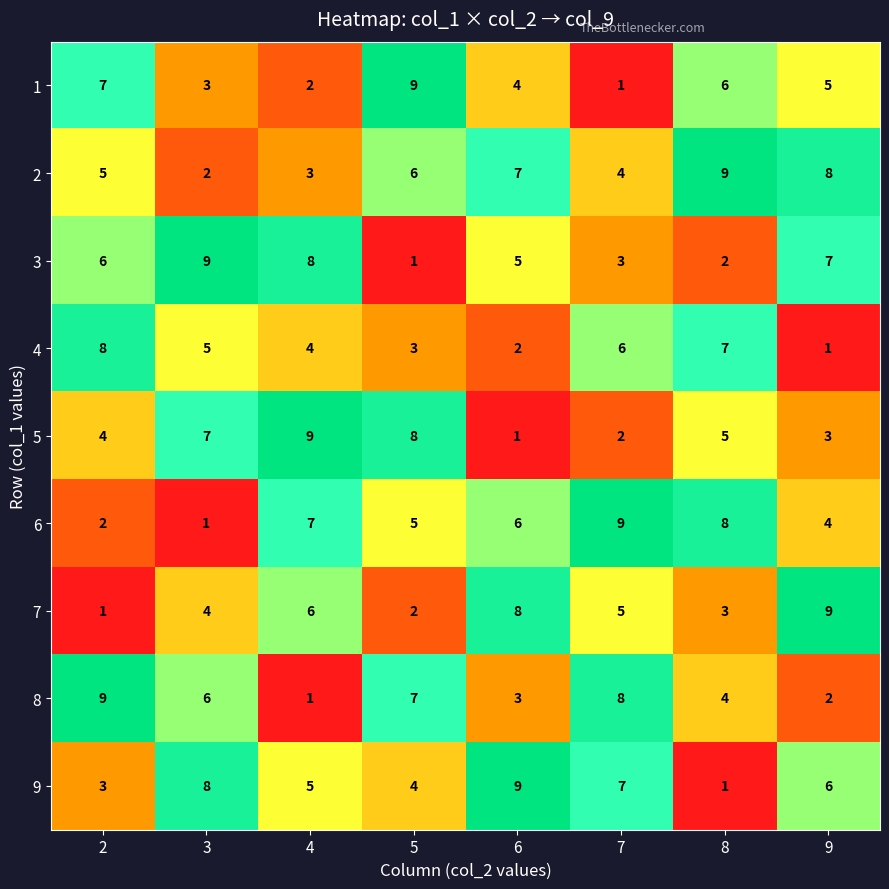

Rank the categories by 2 value from lowest to highest.

3, 4, 7, 2, 5, 6, 9, 8